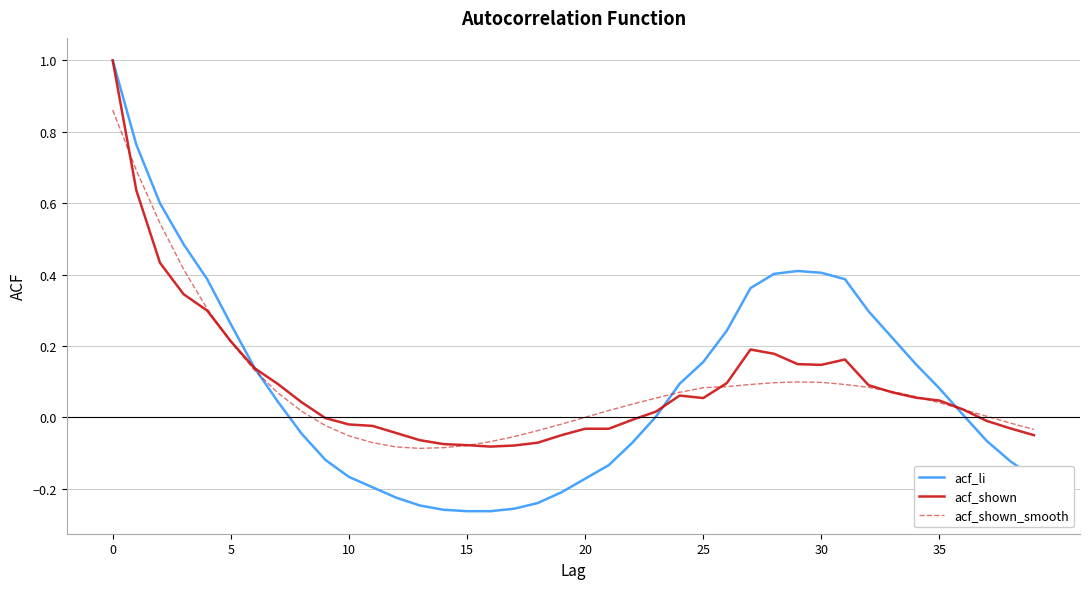

What is the maximum value shown in the chart?

1.0